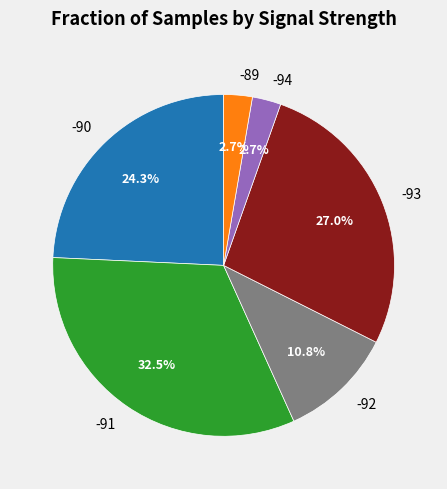

What is the ratio of the value at -93 to the value at -92?

2.5